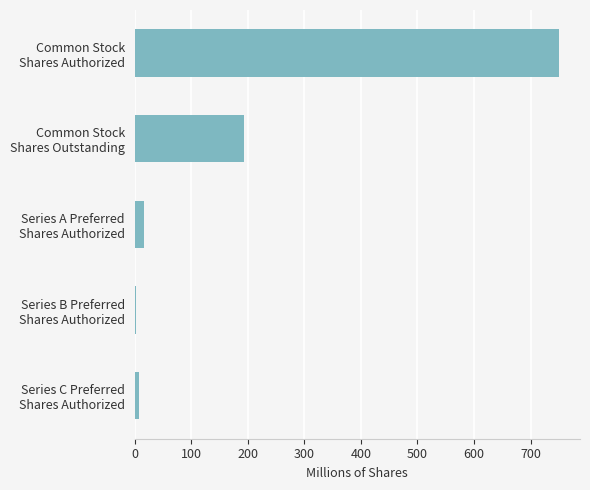

What is the maximum value shown in the chart?

750.0